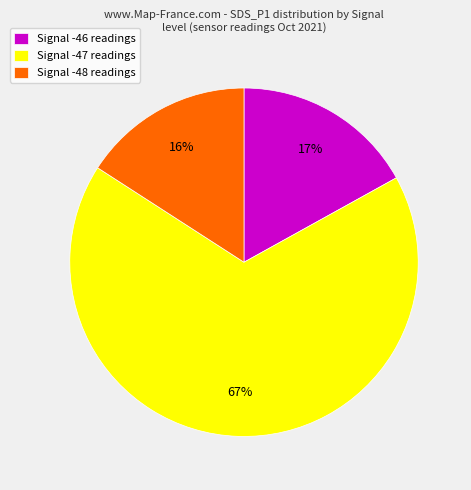

Does Signal -47 readings represent more than half of the total?

Yes